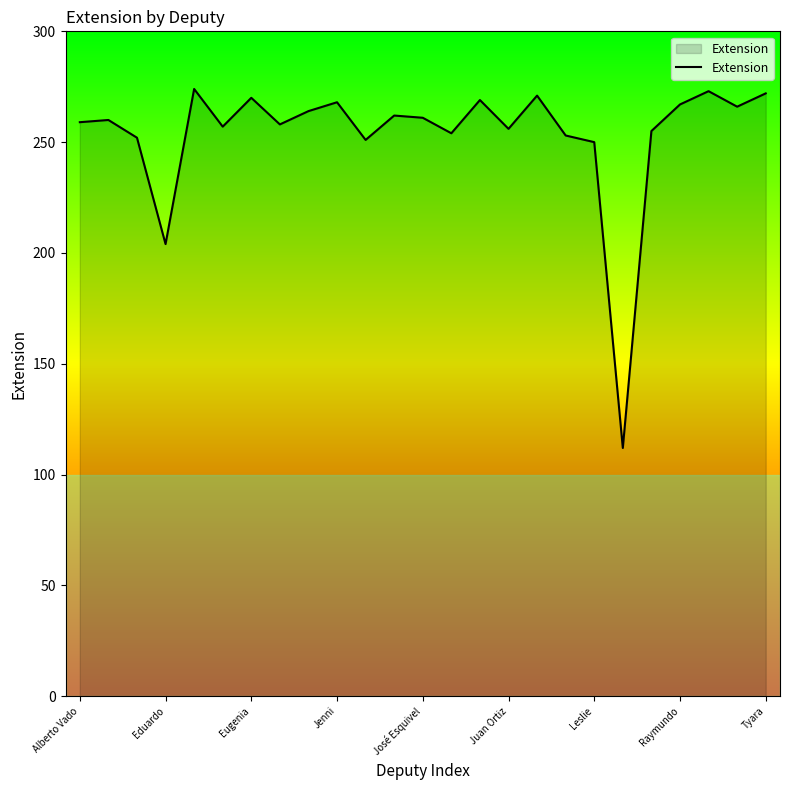

What is the maximum value shown in the chart?

274